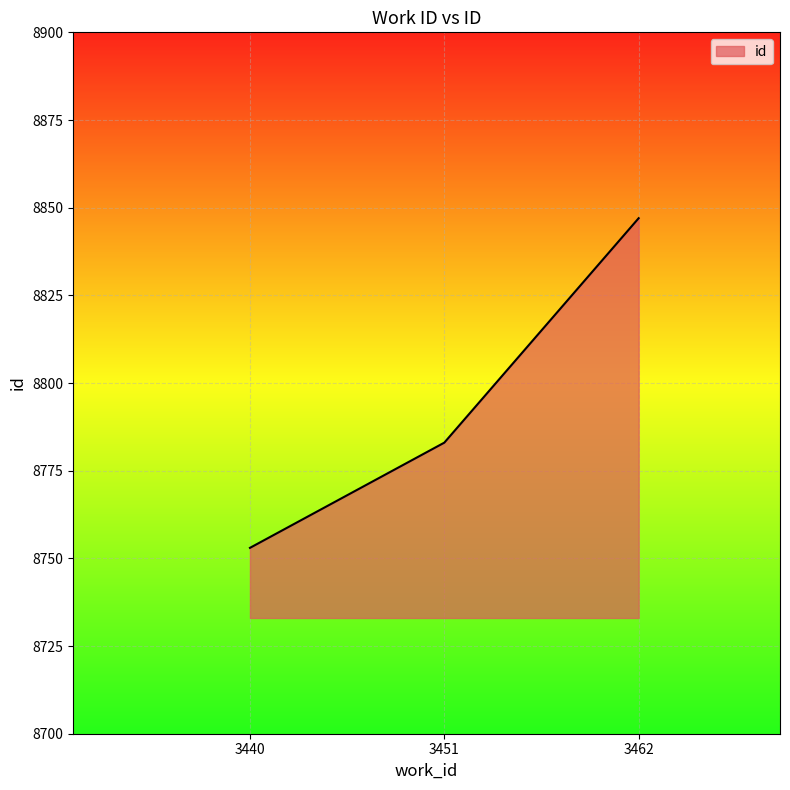

Rank the categories by value from lowest to highest.

3440, 3451, 3462